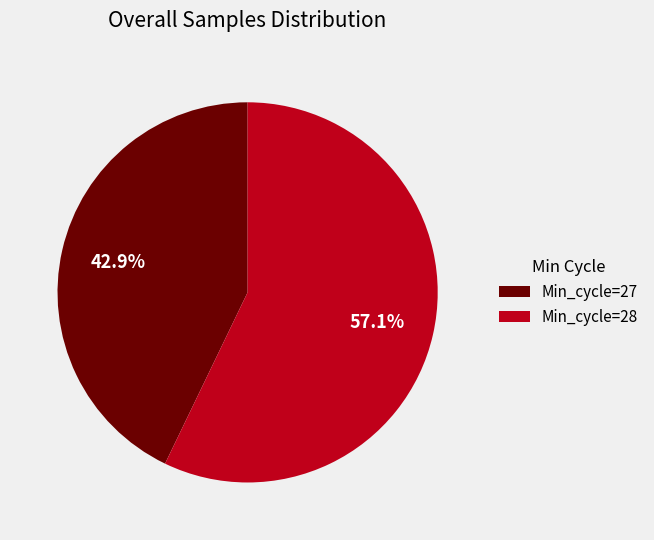

What percentage is the Min_cycle=28 slice, to the nearest percent?

57%